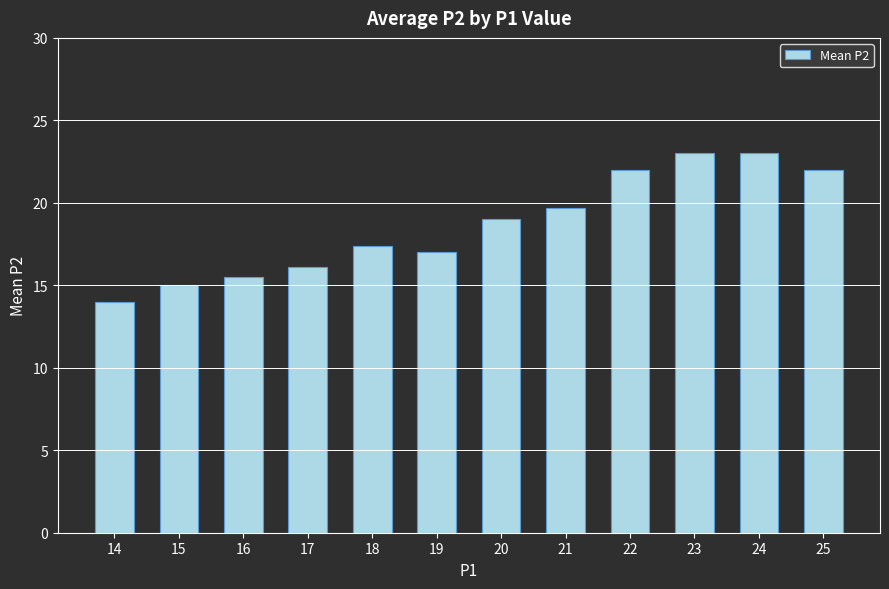

Reading left to right, extract all data points from this chart.

14=14.0	15=15.0	16=15.5	17=16.1	18=17.4	19=17.0	20=19.0	21=19.7	22=22.0	23=23.0	24=23.0	25=22.0